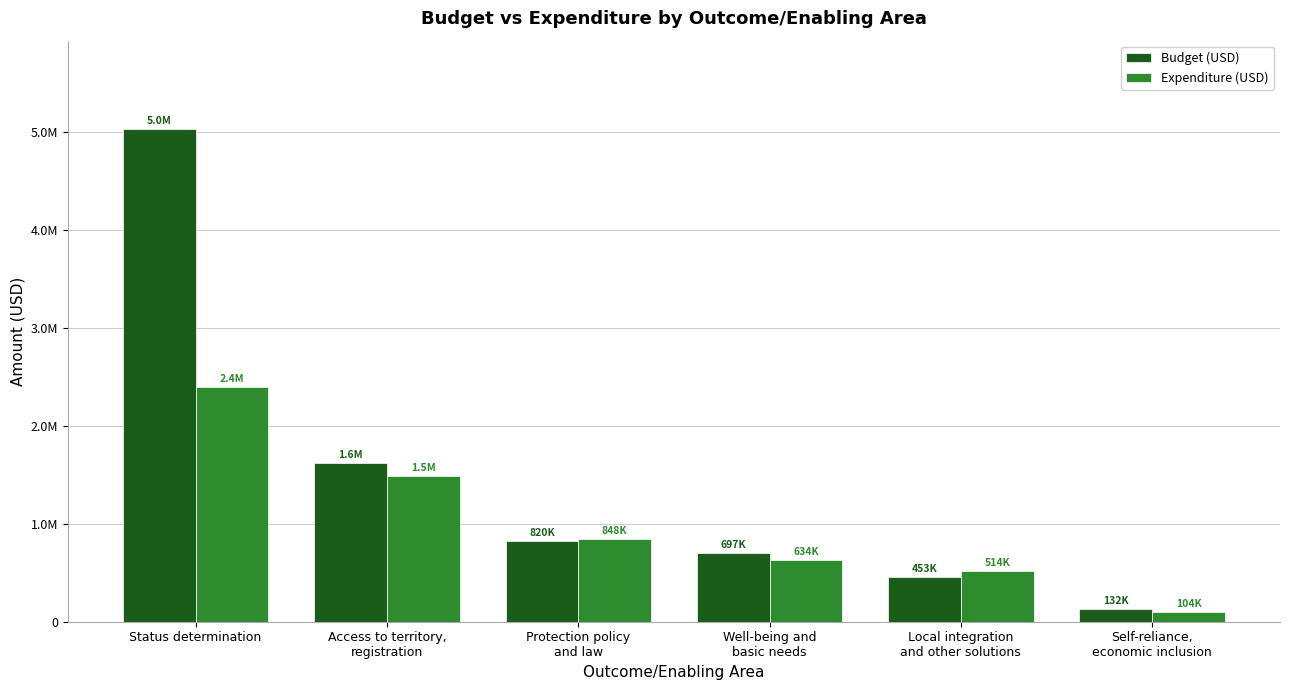

What are all the series names shown in the legend?

Budget (USD), Expenditure (USD)